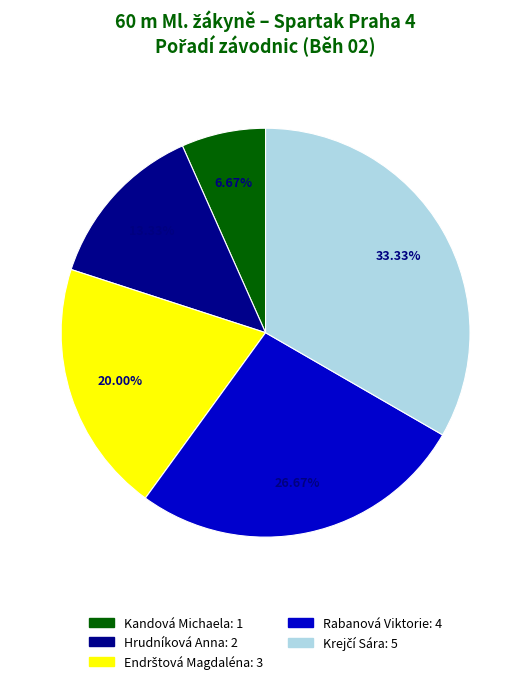

Does any single category account for the majority?

No